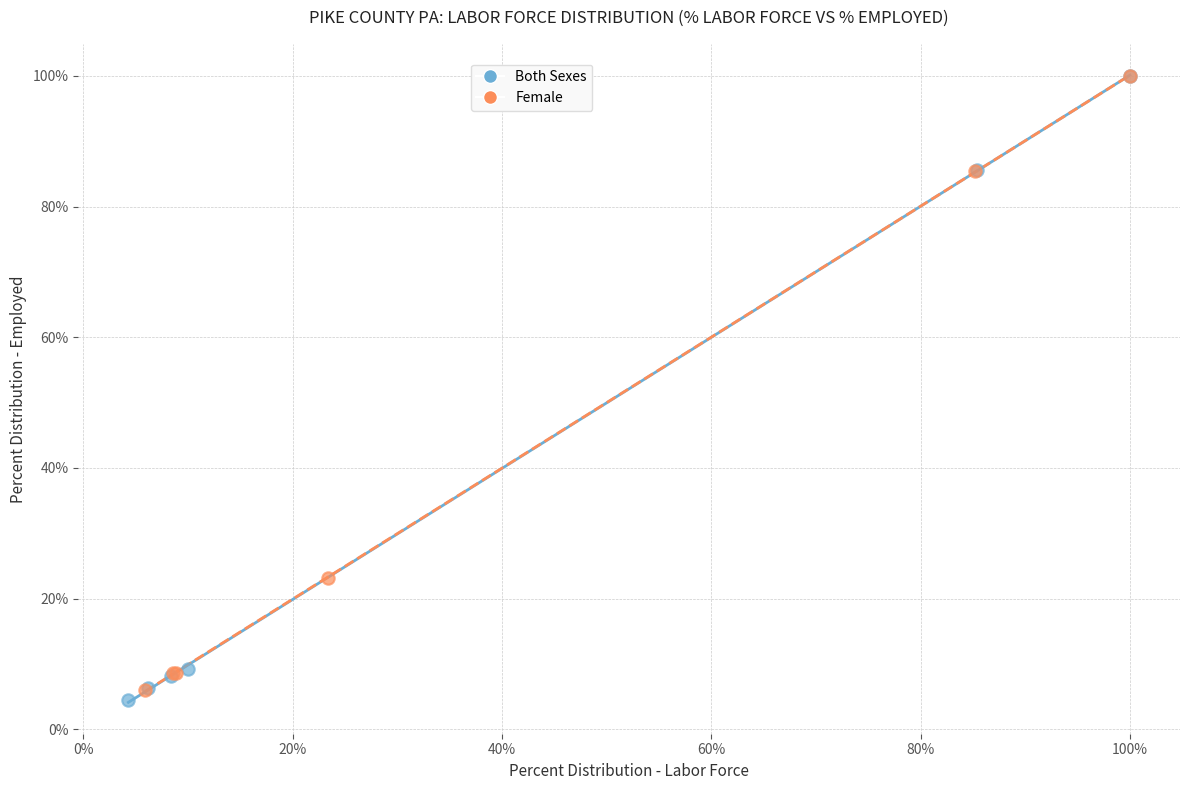

Which series has the largest Y range (max minus min)?

Both Sexes